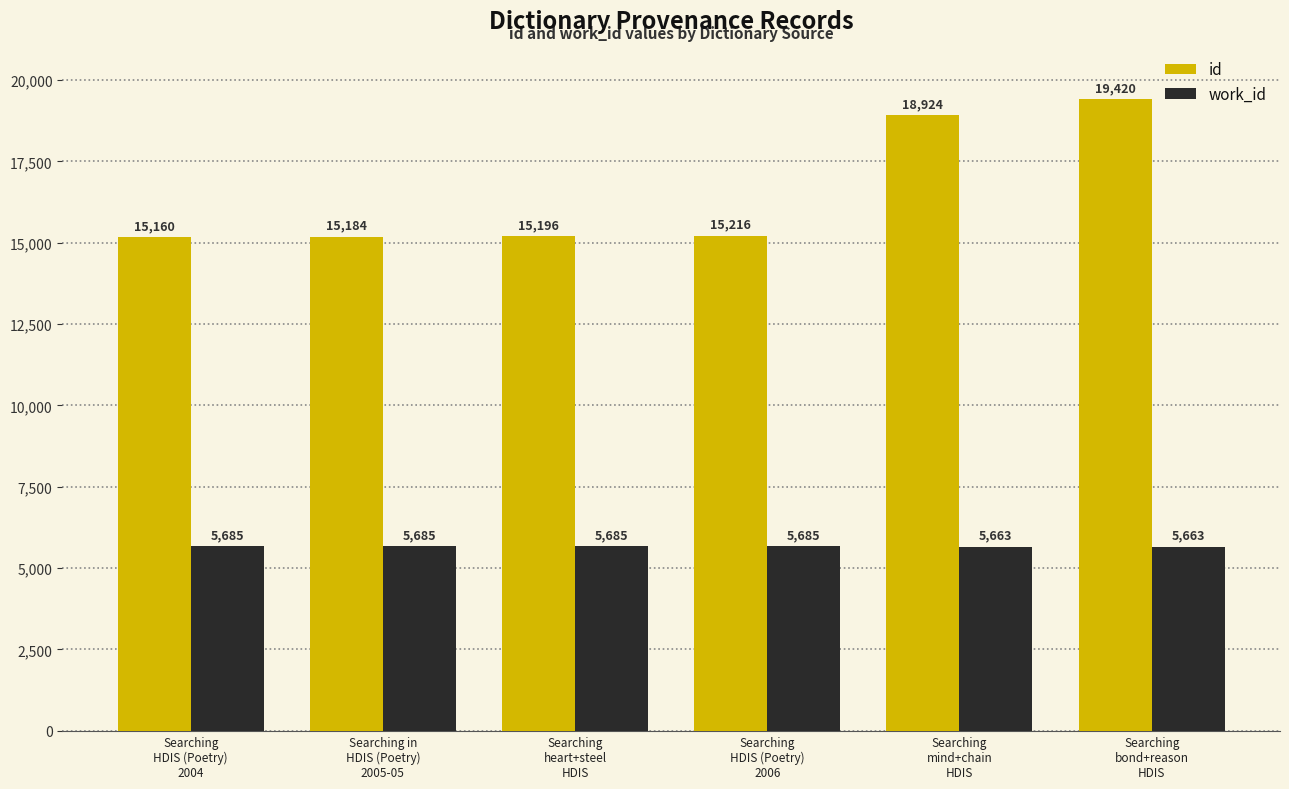

How many values in the work_id series are below 5685?

2